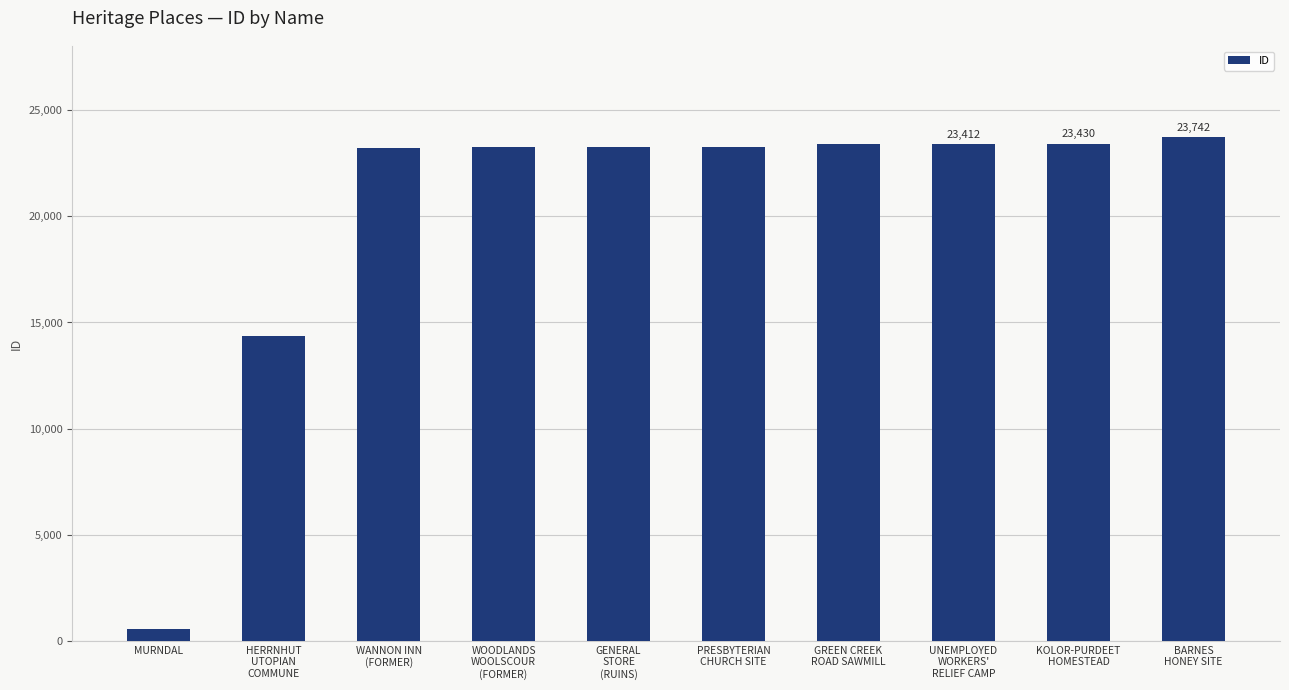

What is the label of the 5th bar from the left?

GENERAL
STORE
(RUINS)